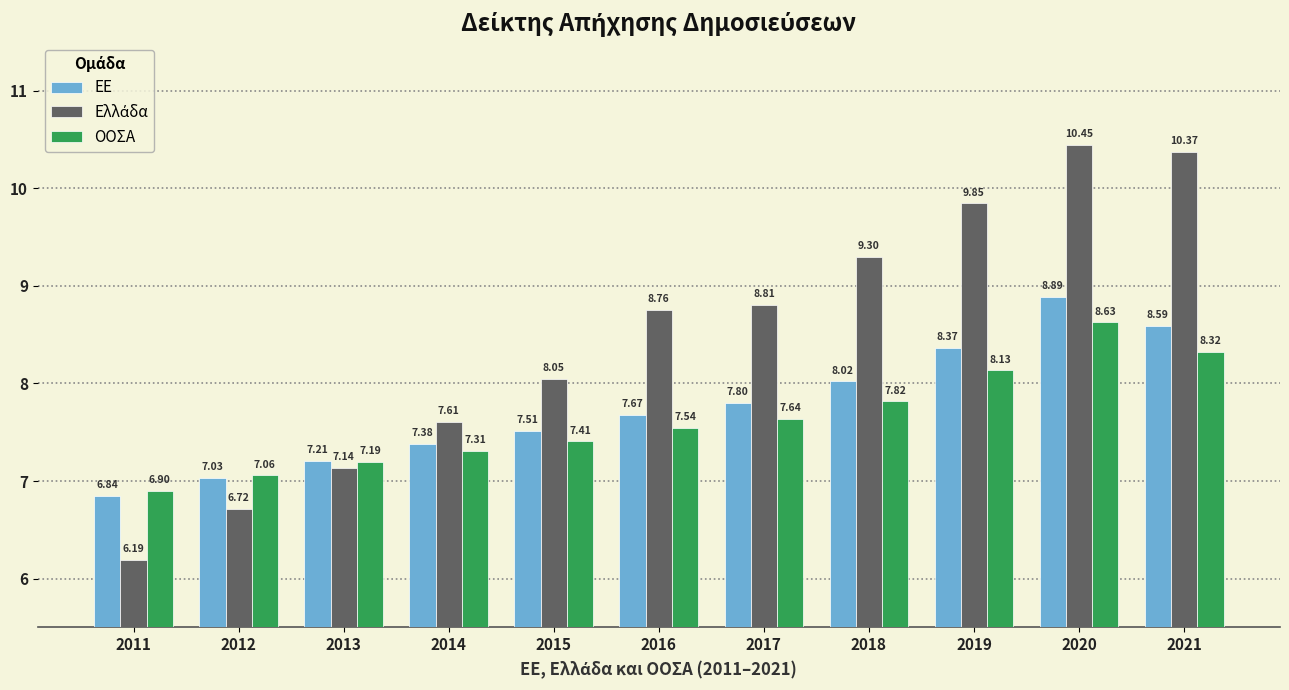

What is the difference between the highest and lowest values at 2018?

1.5